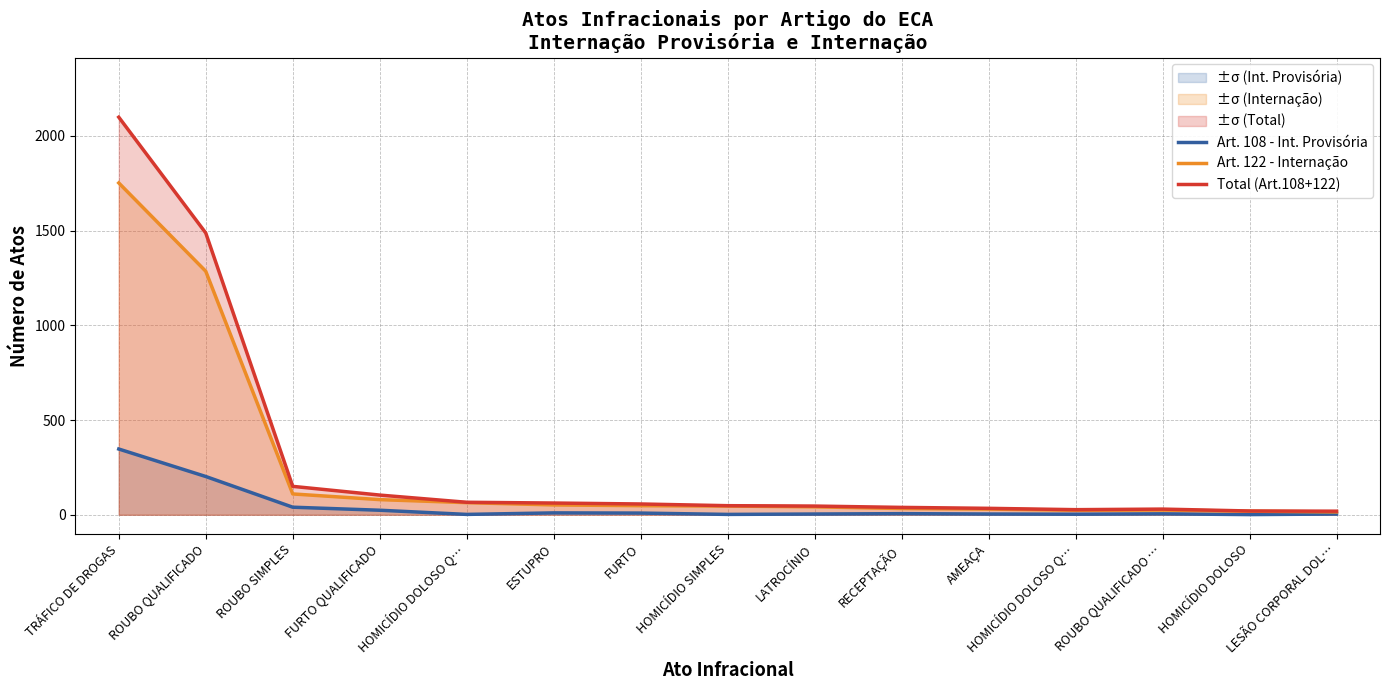

True or false: Art. 122 - Internação and Art. 108 - Int. Provisória cross at least once.

False